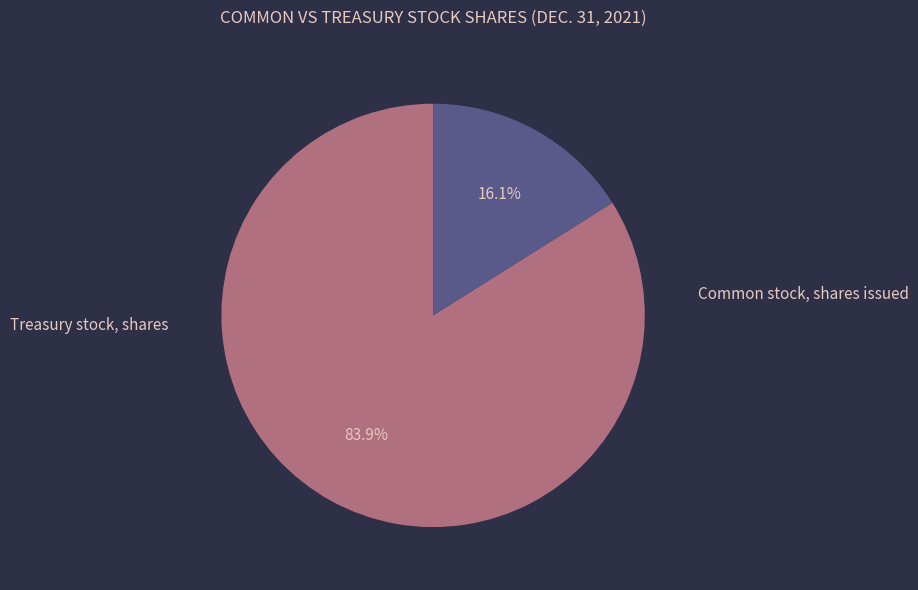

Is there a majority slice in this chart?

Yes